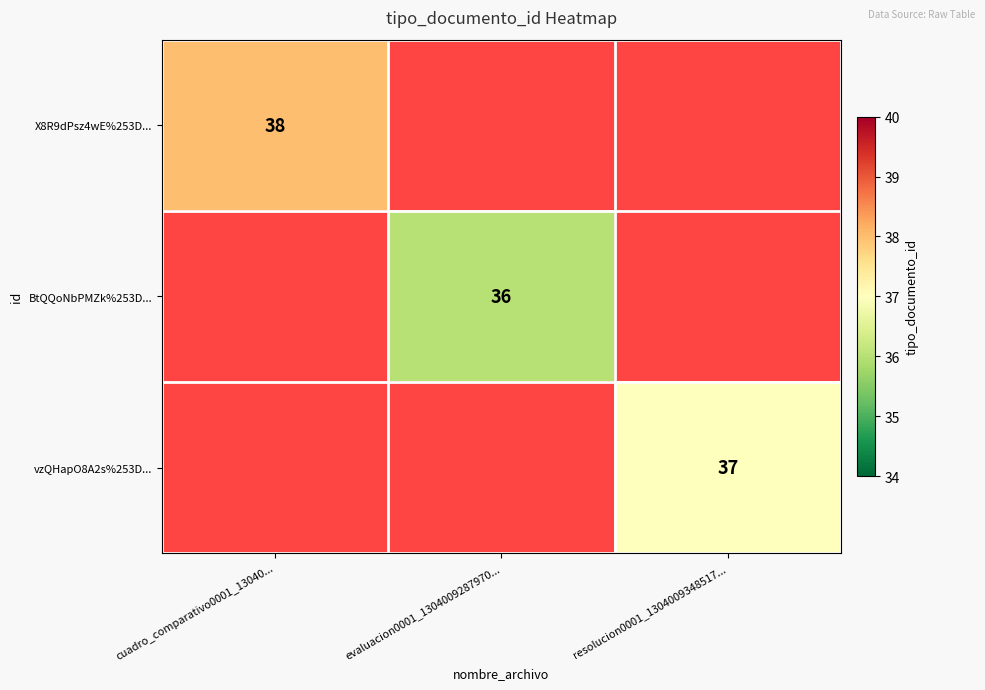

Count the number of categories in the chart.

3